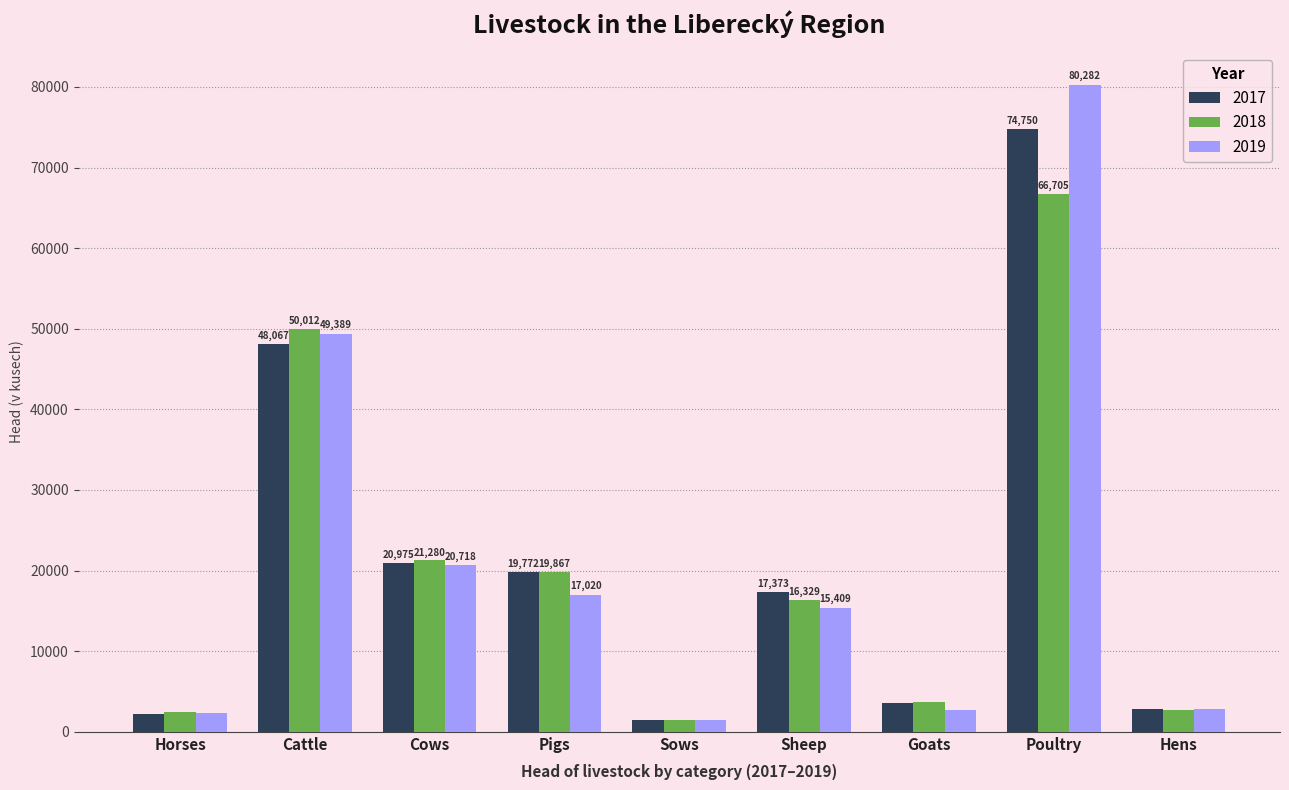

Which category has the lowest value across all series?

Sows